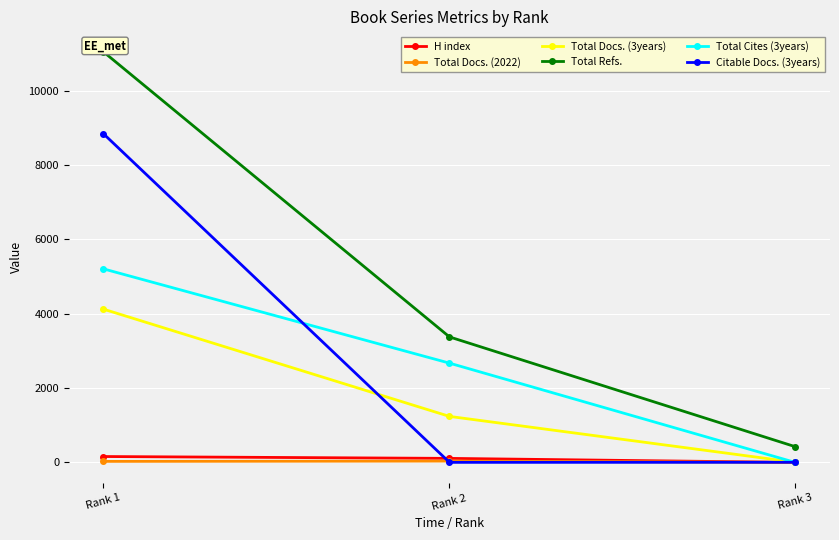

At how many categories does at least one series exceed 3123?

2